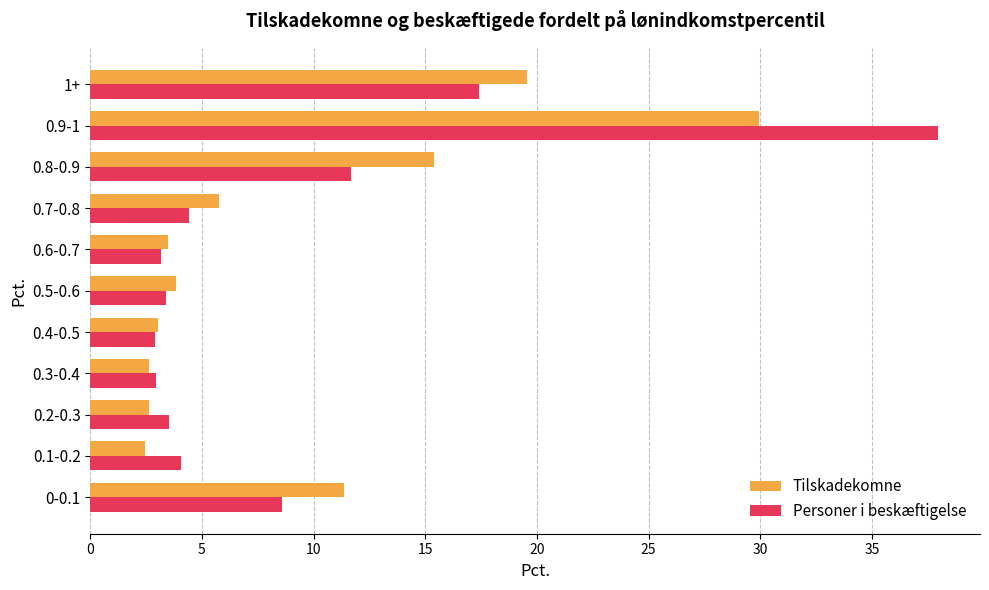

What is the sum of all Personer i beskæftigelse values?

100.0